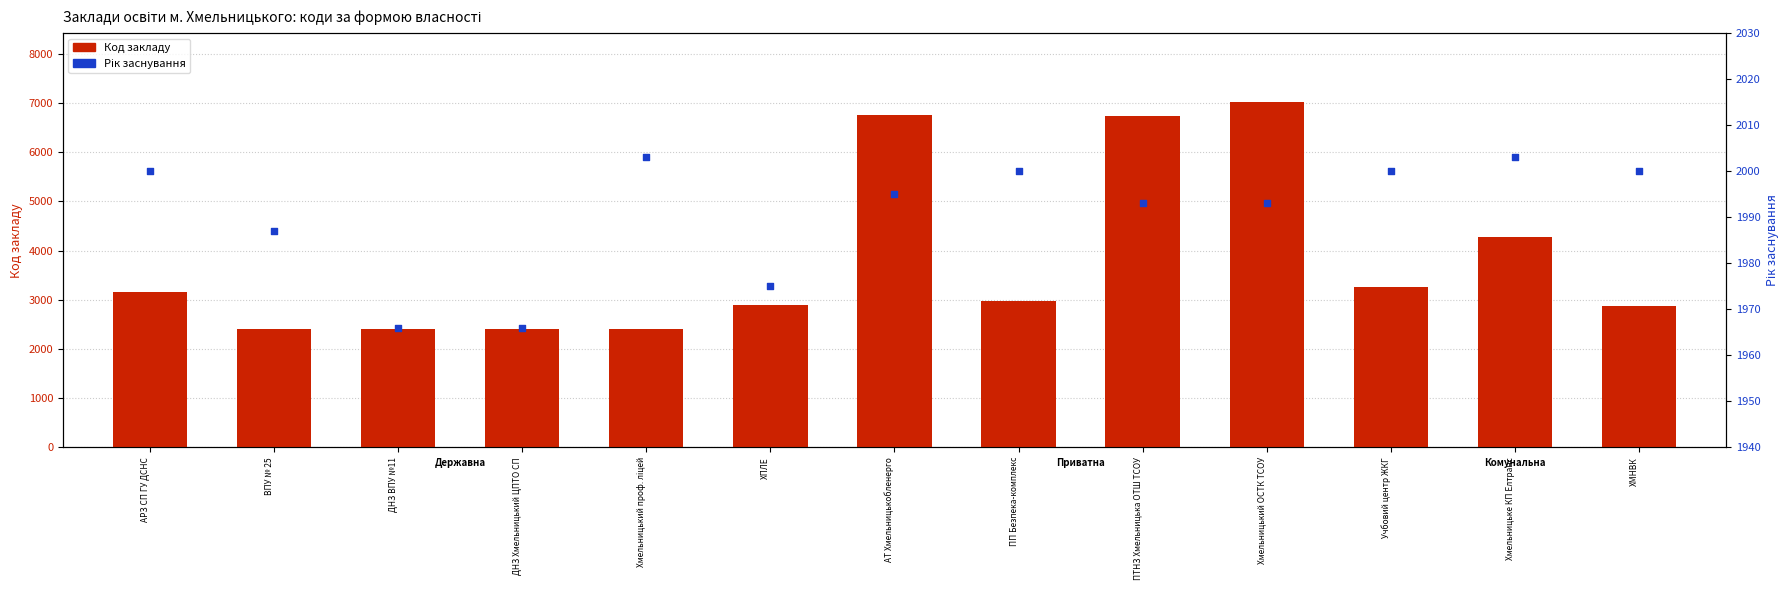

At which category is the sum across all series the highest?

Хмельницький ОСТК ТСОУ